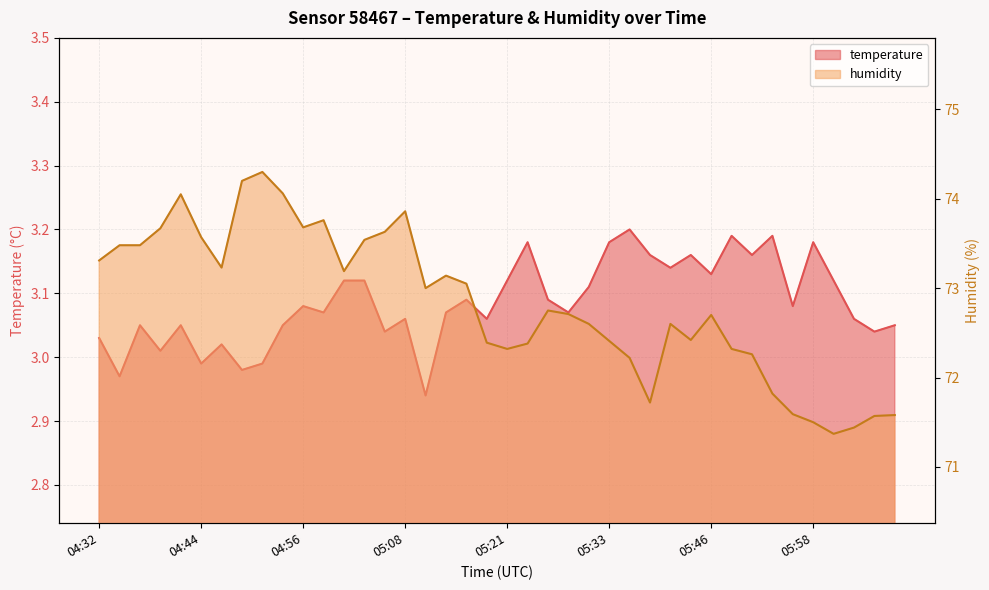

Is it true that temperature equals 5.1 at 05:58?

False